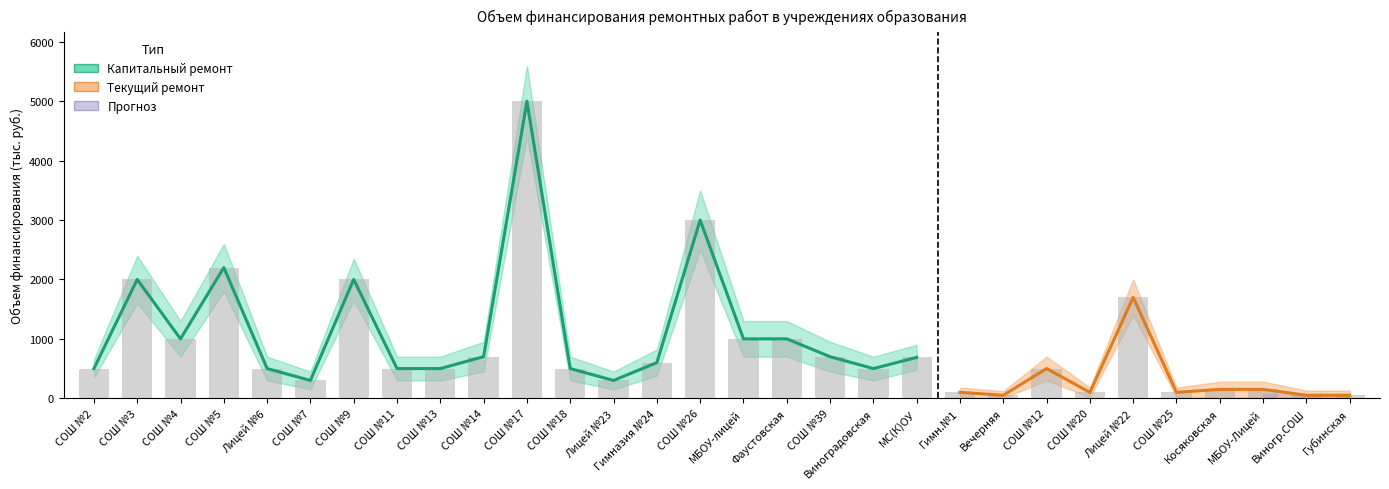

What is the greatest value displayed?

5000.0